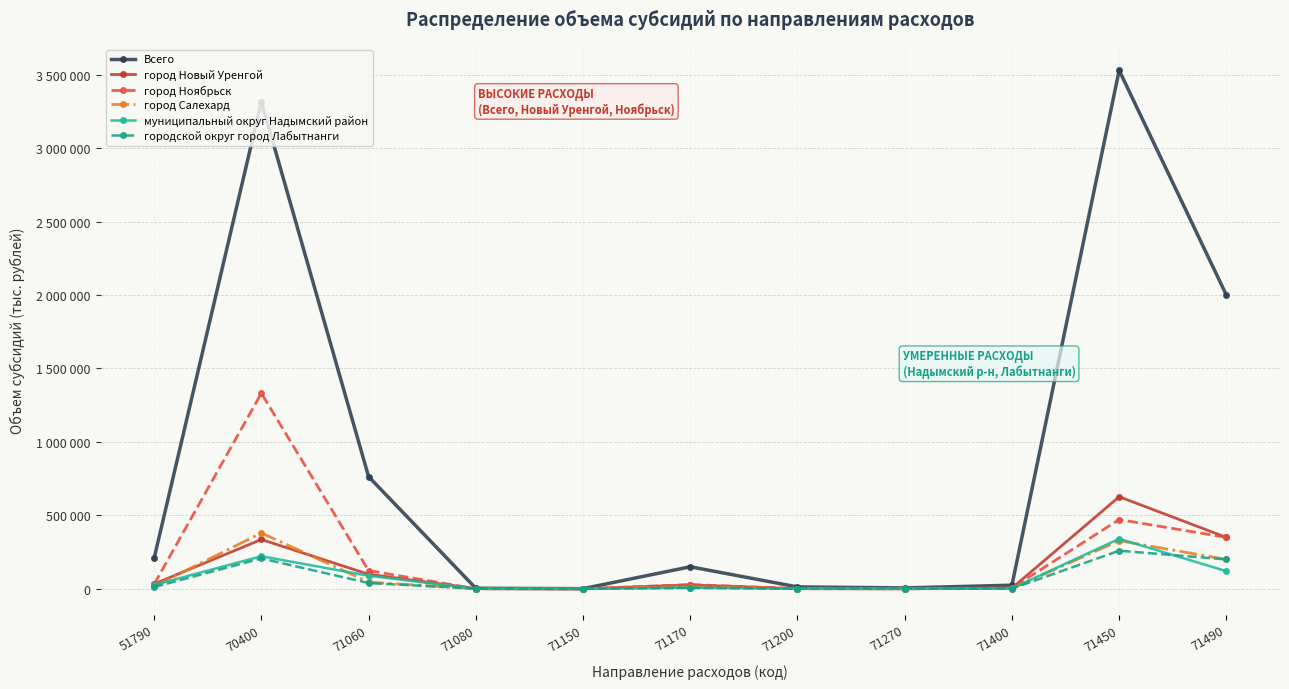

Reading right to left, what are all the values shown in this chart?

Всего: 2000000	3529843	24538	5960	12760	150000	923	3540	763754	3317231	208477
город Новый Уренгой: 350000	626804	4550	251	803	26160	75	1451	98999	335808	32782
город Ноябрьск: 350000	471508	5280	154	929	28800	60	549	123751	1331583	31100
город Салехард: 200000	327409	1974	0	1126	14175	175	0	45525	380022	16813
муниципальный округ Надымский район: 120000	340577	2375	578	1351	7470	50	0	88601	221844	26059
городской округ город Лабытнанги: 200000	259446	970	221	734	6540	60	1540	39110	206835	11770